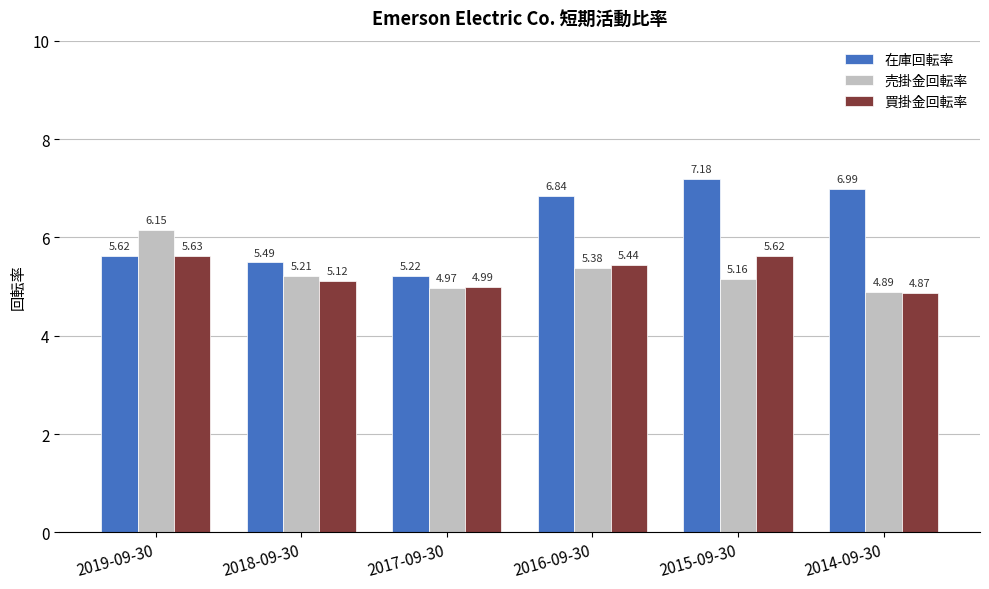

What is the label of the 3rd bar from the right?

2016-09-30